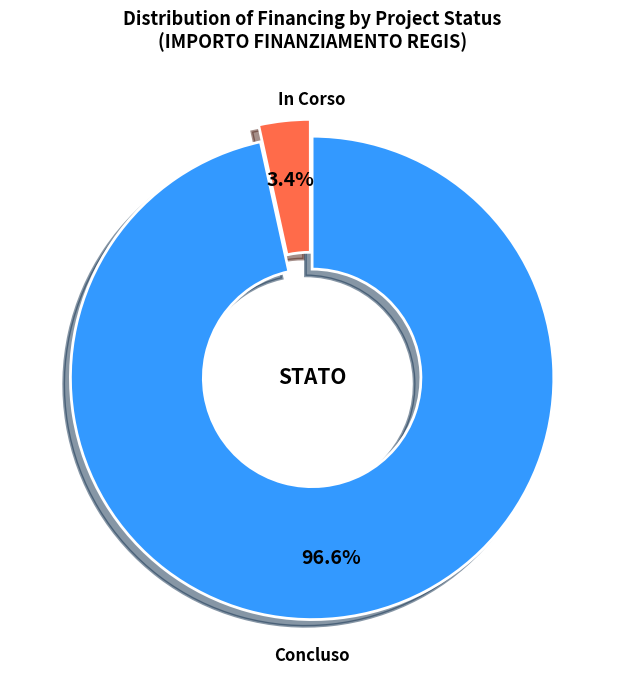

Does any single category account for the majority?

Yes